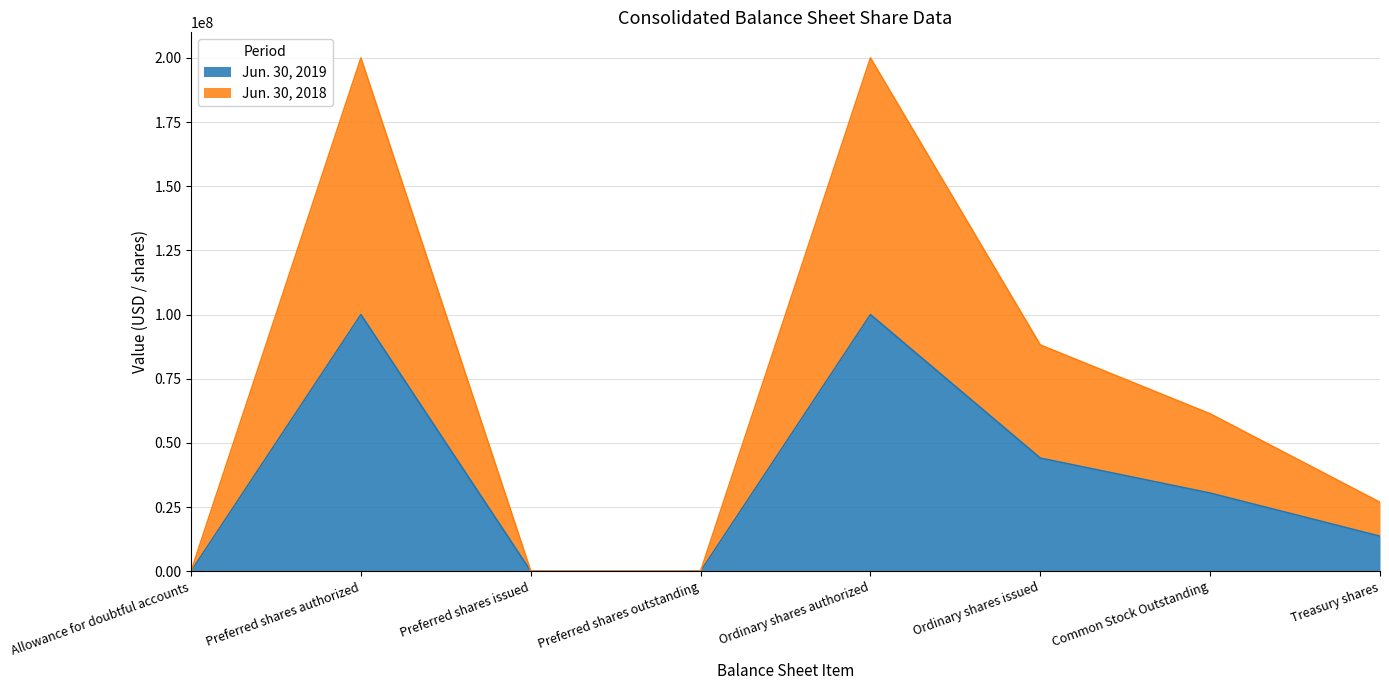

Rank the series by their maximum value, from highest to lowest.

Jun. 30, 2018, Jun. 30, 2019